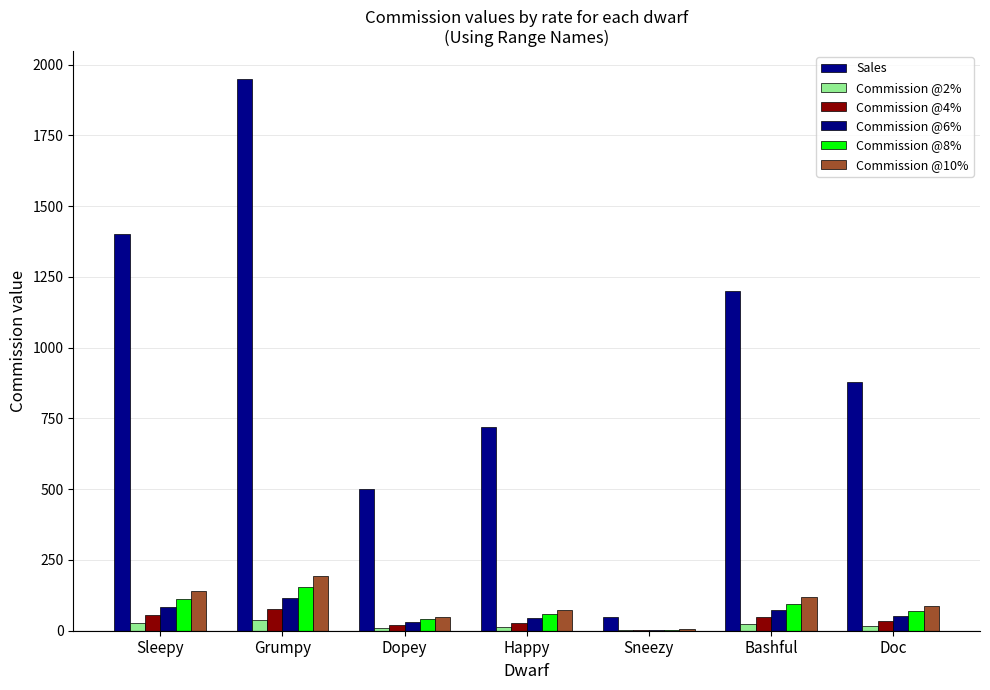

How many Commission @10% values are between 50 and 140?

5